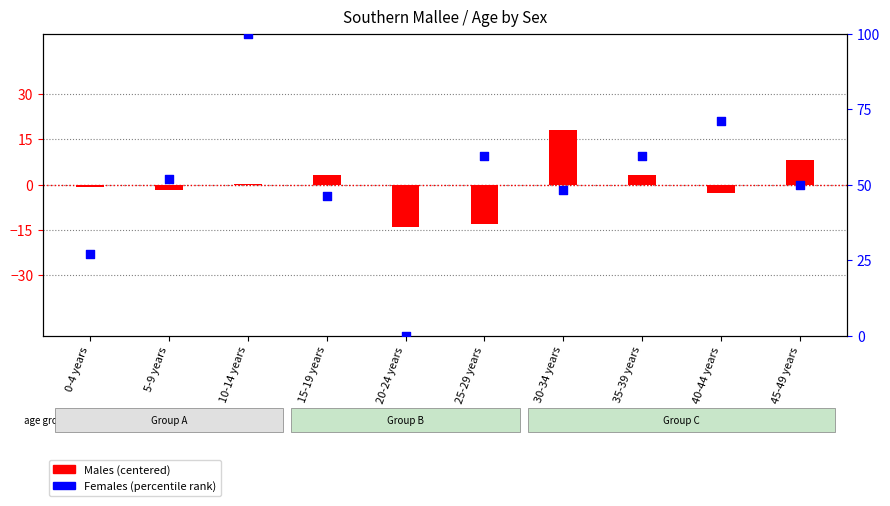

At which category is the sum across all series the highest?

10-14 years